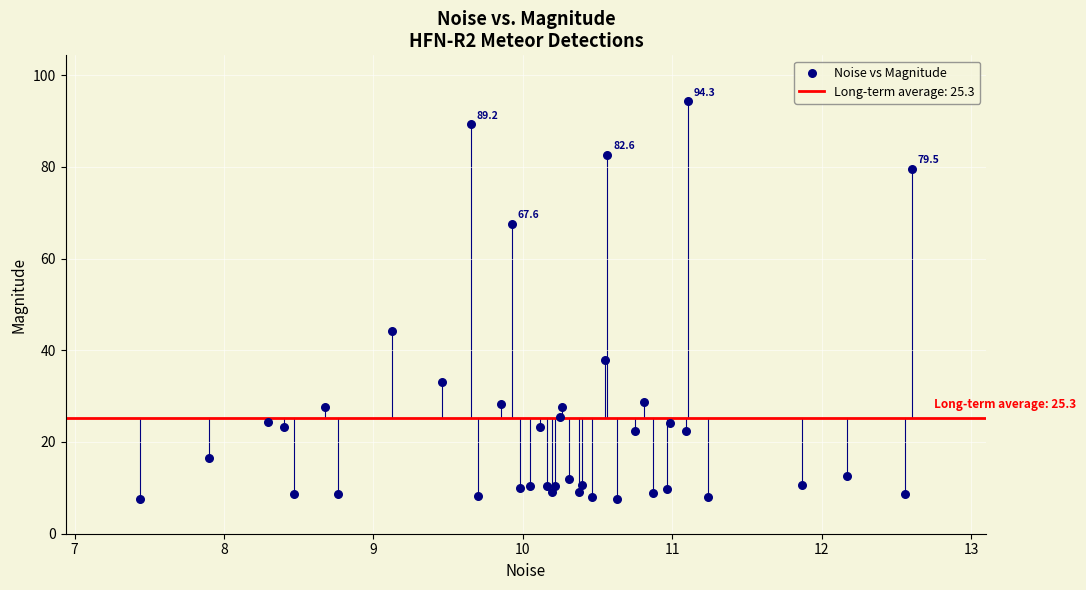

What Y value in the scatter plot is closest to 50?

44.1